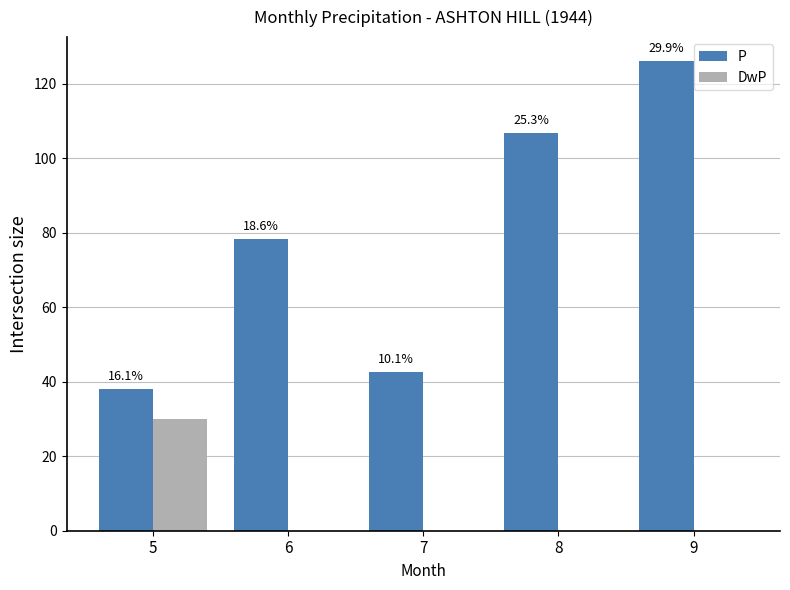

How many groups of bars are there?

5